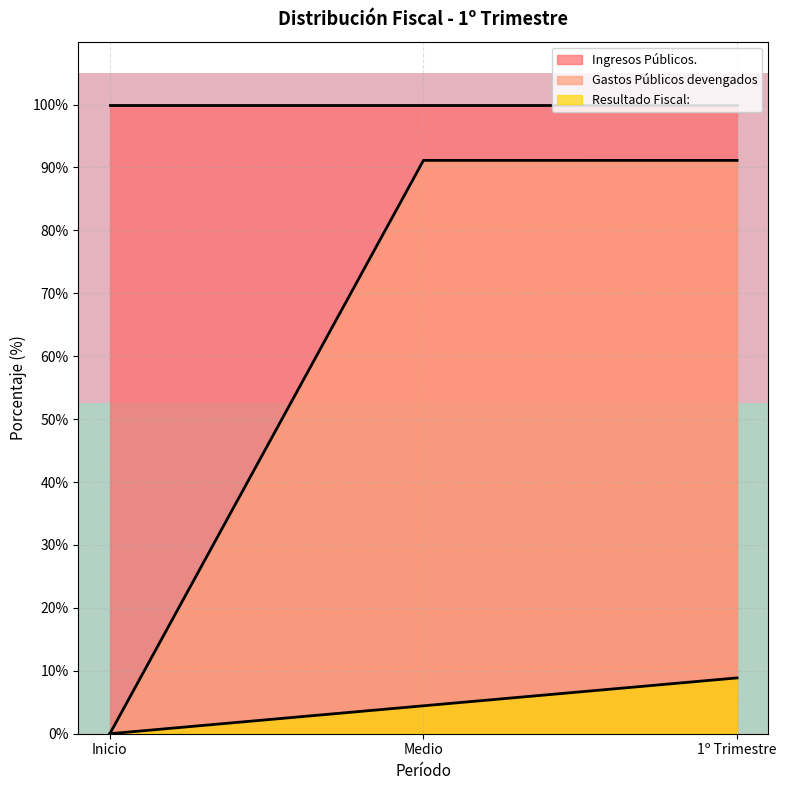

Between Inicio and Medio, which is larger?

Inicio